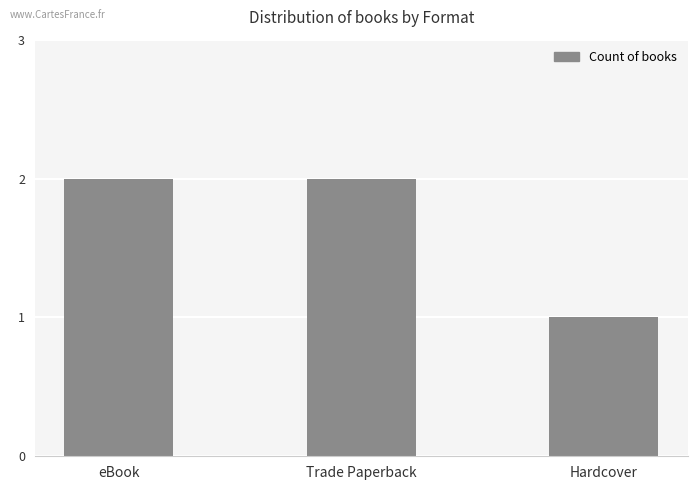

Which has a higher value, eBook or Hardcover?

eBook